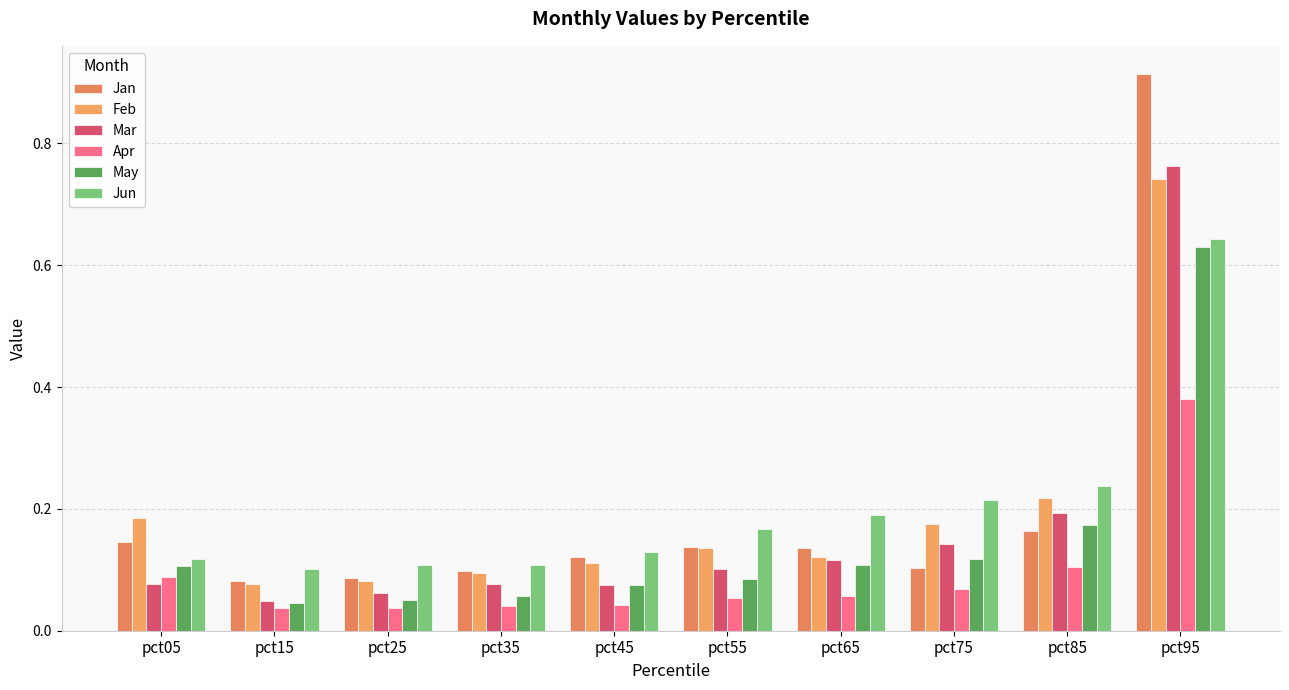

At which category does the chart reach its peak across all series?

pct95